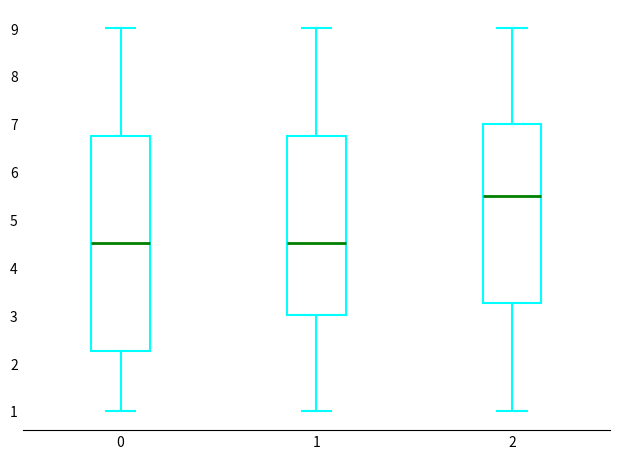

Where is the upper edge of the box at x = 0 on the y-axis? The values are not printed on the chart, so give them approximately, as read against the axis.

6.8